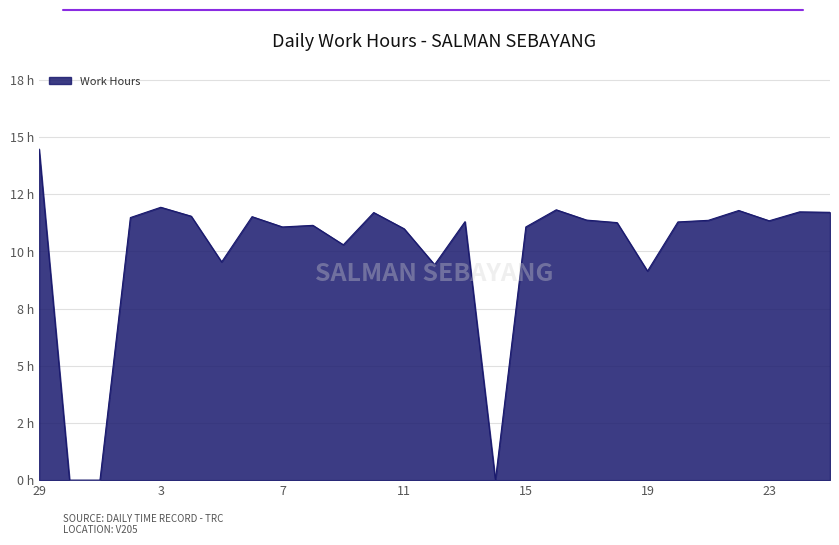

Does the chart have visible grid lines?

Yes